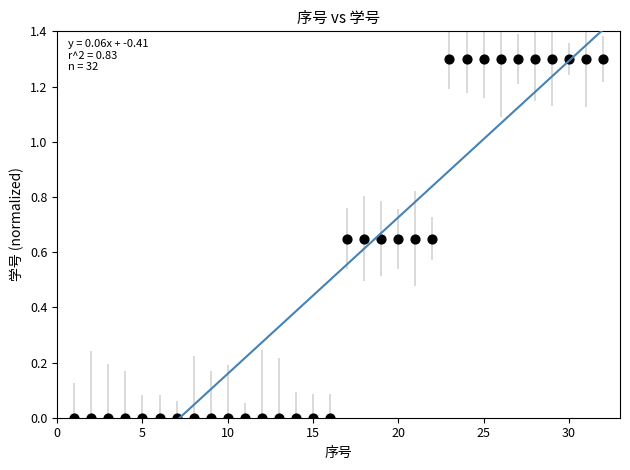

What is the range of Y values (max minus min)?

1.3